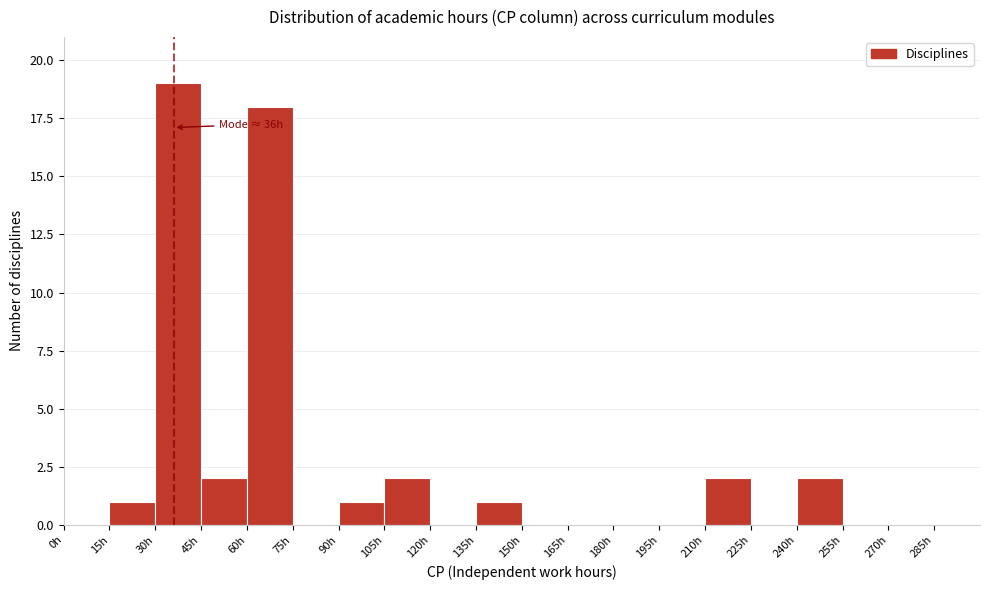

Which range on the x-axis has the tallest bar?

30 to 45